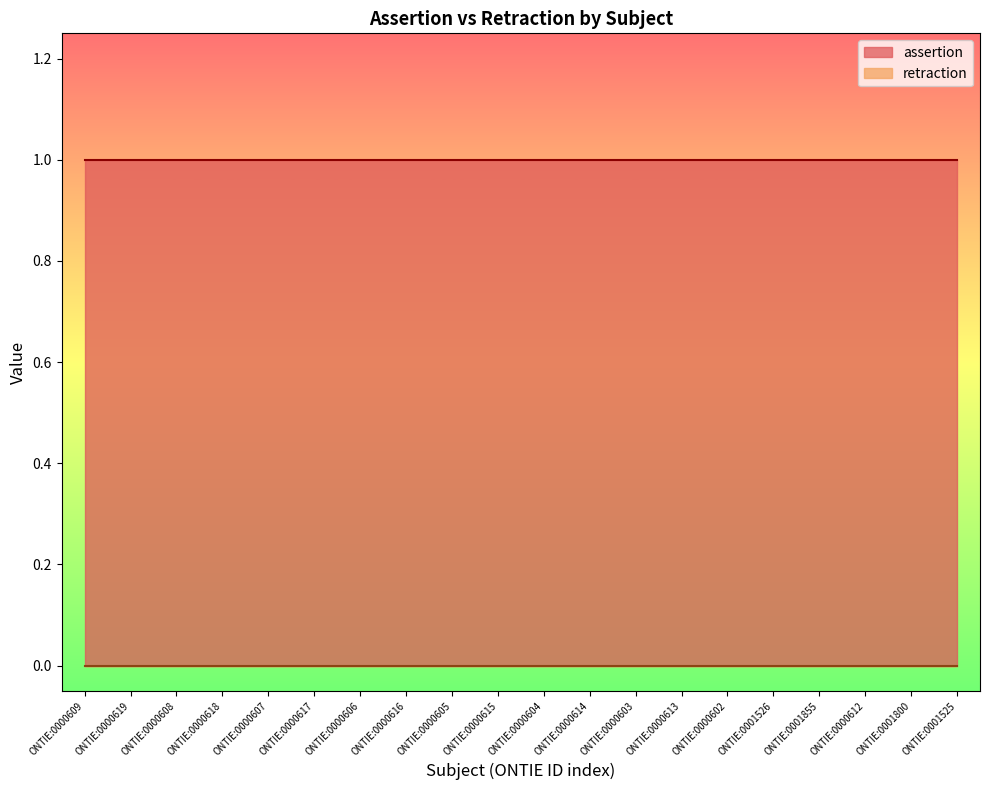

Reading right to left, extract all data points from this chart.

assertion: 1	1	1	1	1	1	1	1	1	1	1	1	1	1	1	1	1	1	1	1
retraction: 0	0	0	0	0	0	0	0	0	0	0	0	0	0	0	0	0	0	0	0